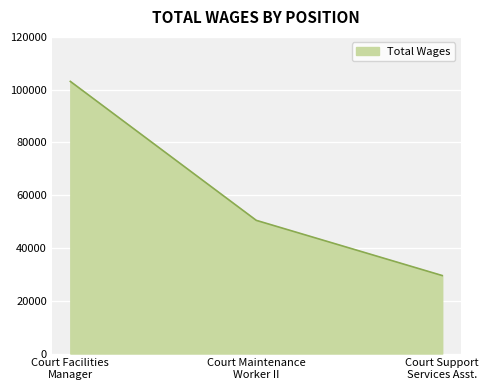

What is the difference between the maximum and minimum values?

73570